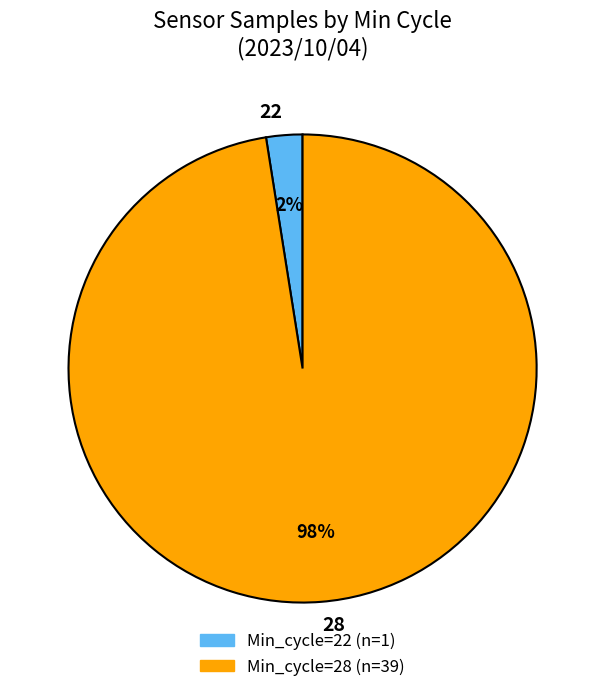

Which slice is the largest?

28